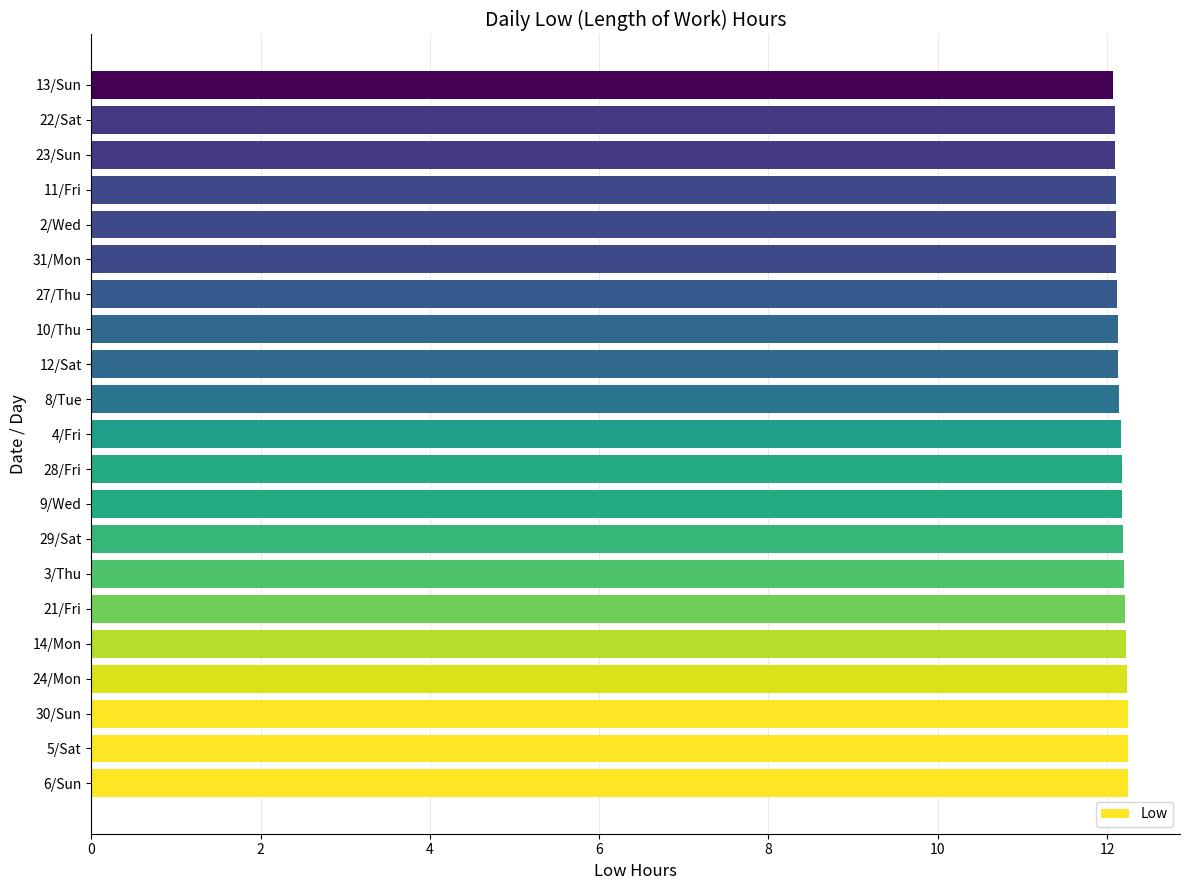

Is it true that the value at 31/Mon is 4.5?

False